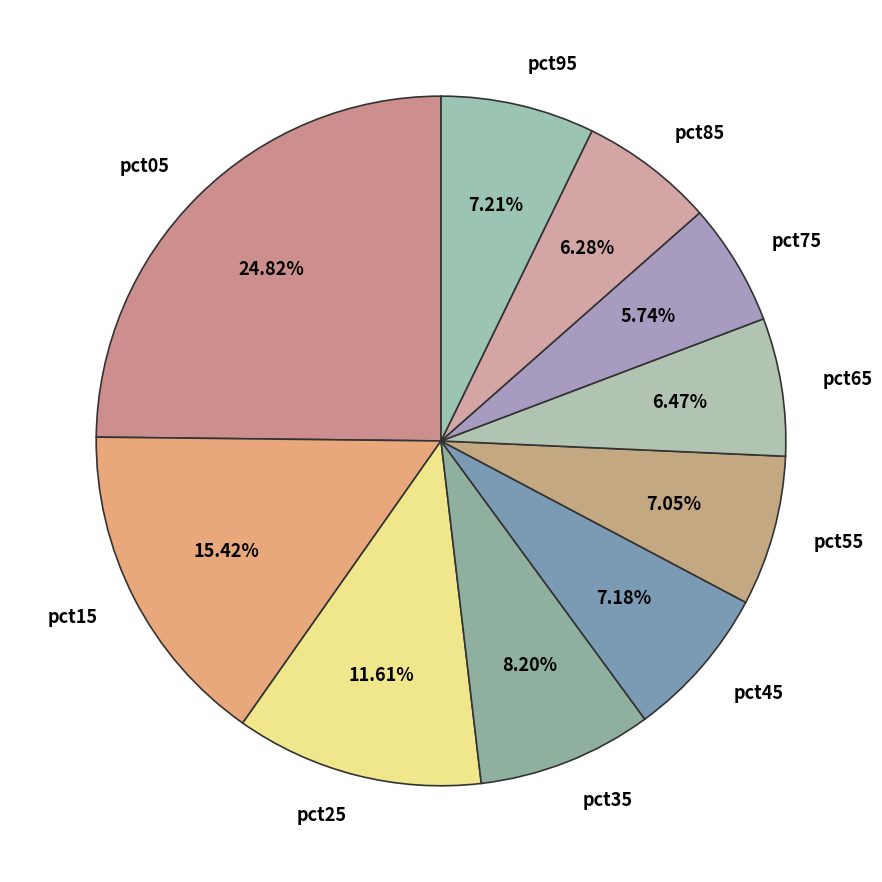

To the nearest percent, what portion does pct55 represent?

7%